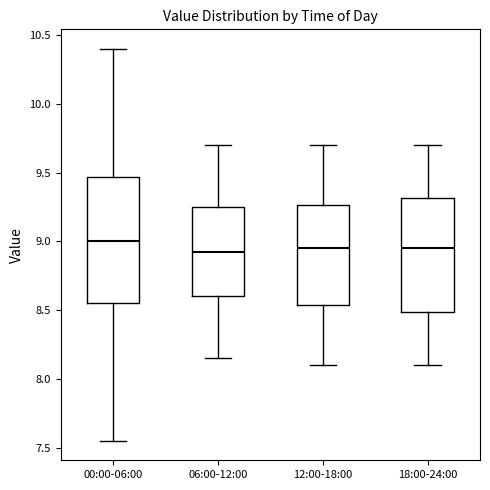

Which box is the tallest, from its lower edge to its upper edge?

00:00-06:00